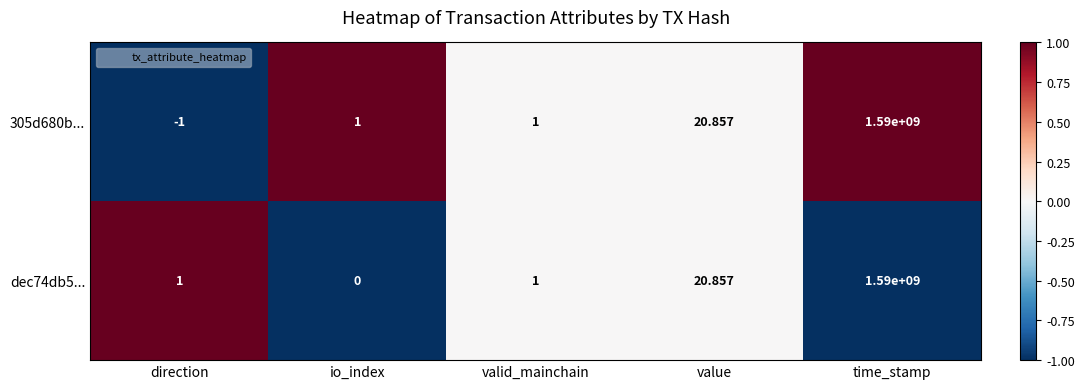

Which series has the largest range (max minus min)?

305d680b...